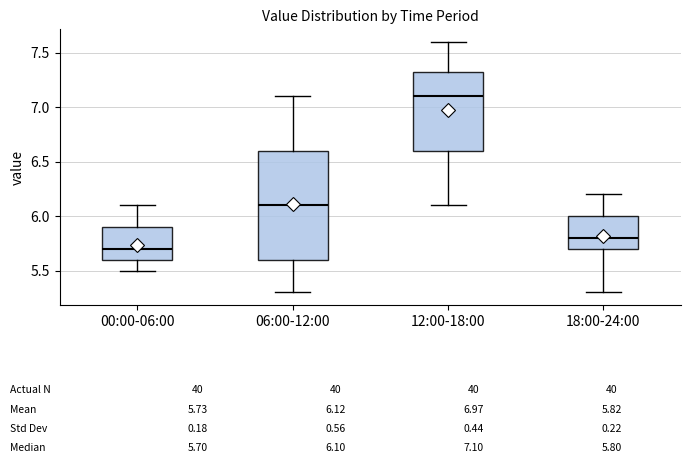

Comparing the boxes themselves (not the whiskers), which one is the tallest?

06:00-12:00